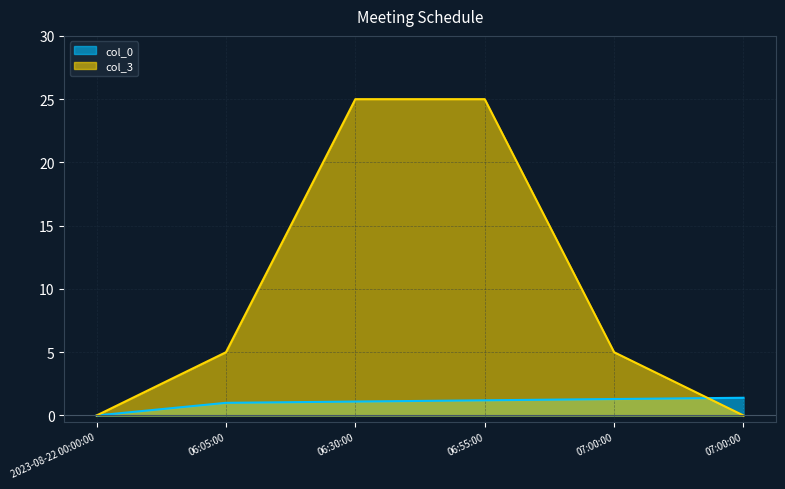

What is the sum of the col_0 values at 07:00:00 and 2023-08-22 00:00:00?

1.3